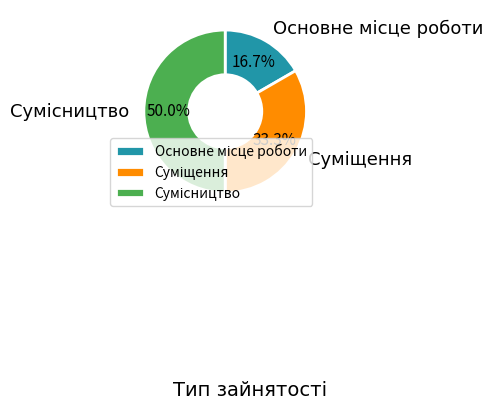

To the nearest percent, what is the average slice percentage?

33%